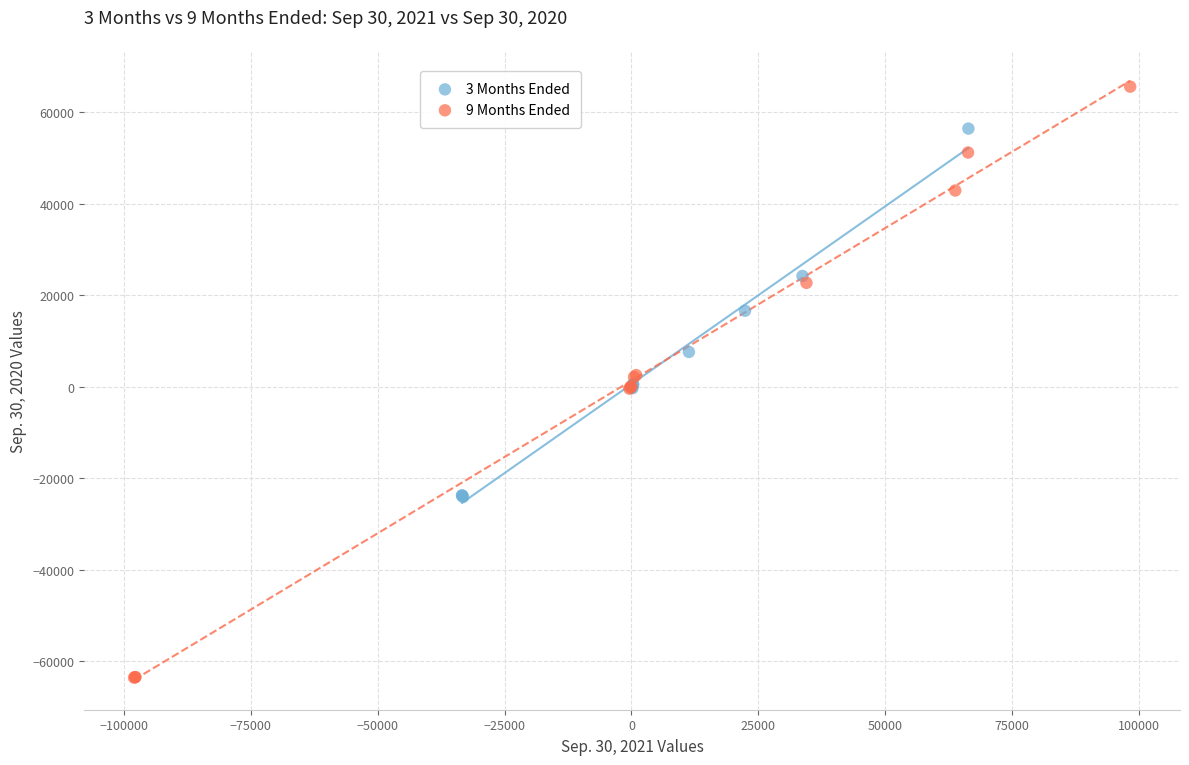

What are all the series names shown in the legend?

3 Months Ended, 9 Months Ended